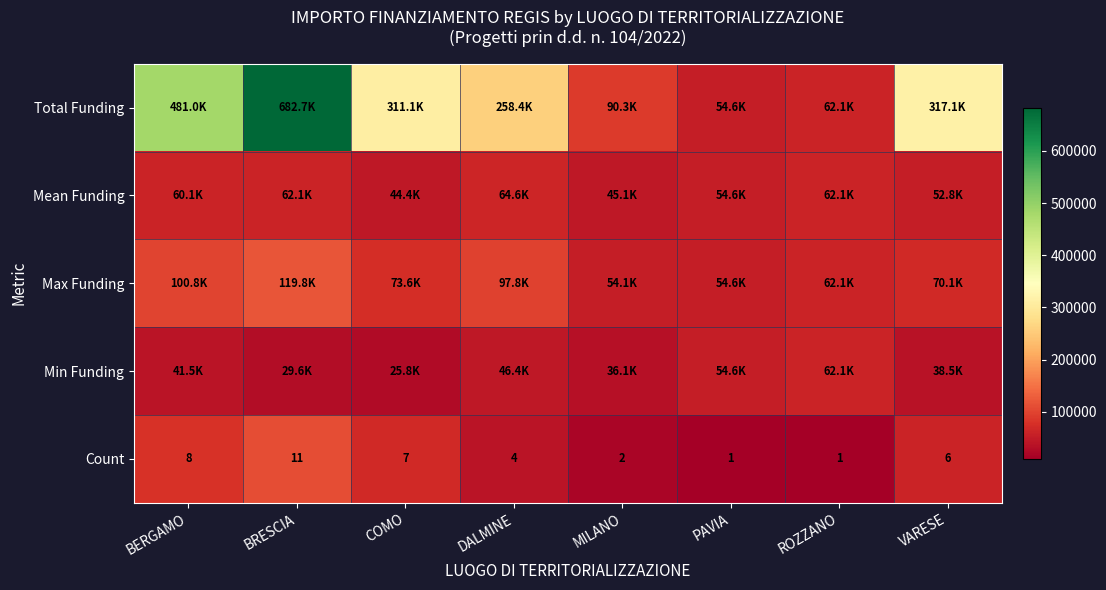

At which label does Count first exceed 6?

BERGAMO